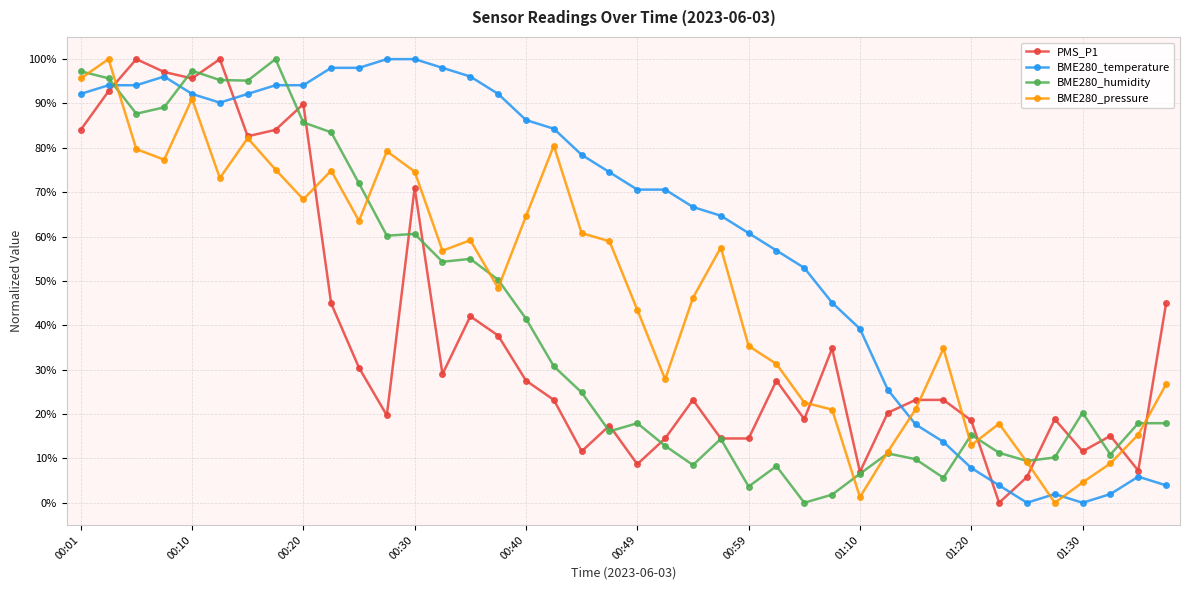

What is the maximum value for BME280_temperature?

100.0